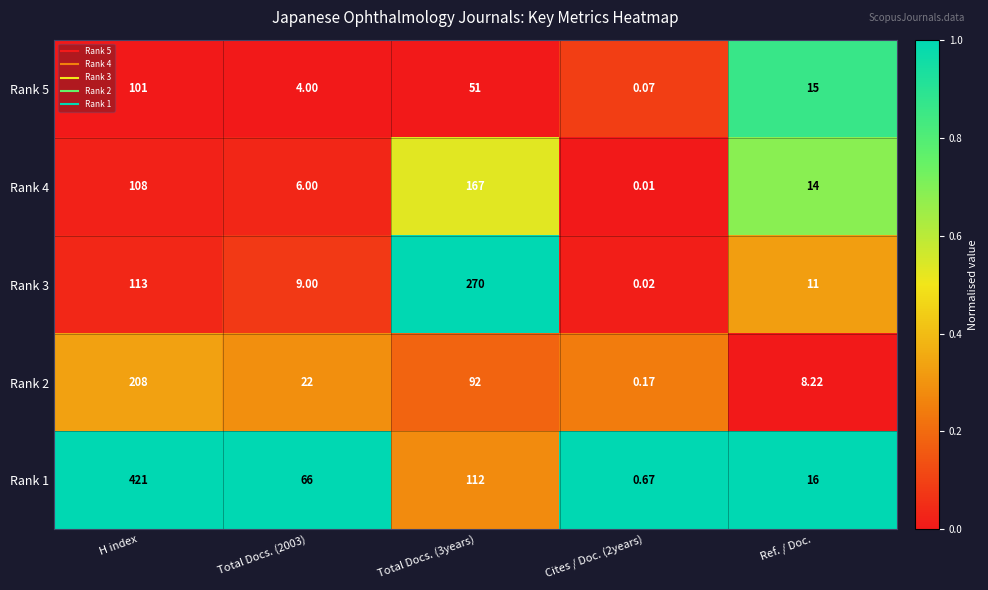

At which label does Rank 1 first exceed 66?

H index